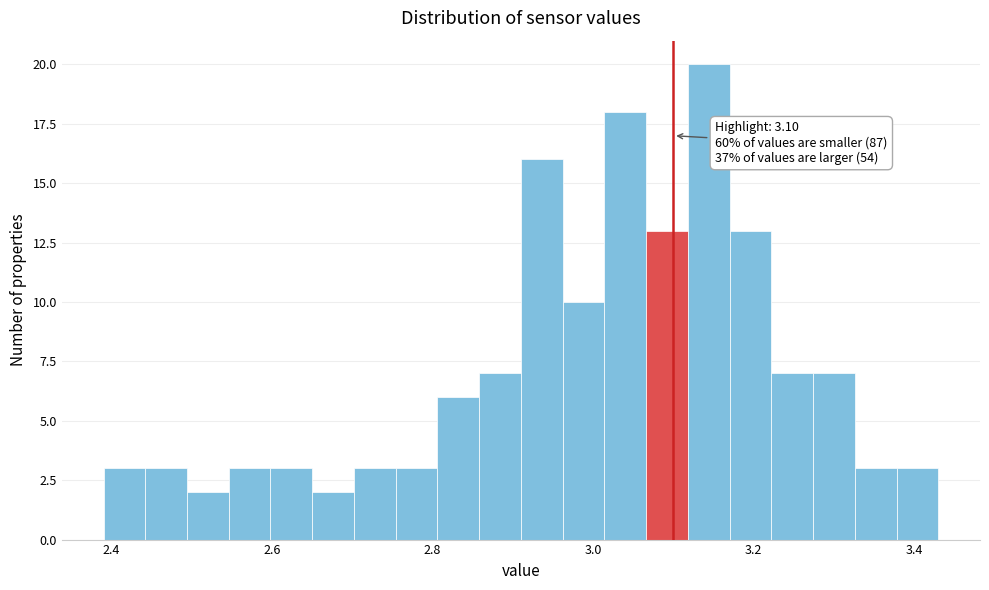

Around what value on the x-axis is the tallest bar? Give the approximate position of its centre, as read against the axis.

3.14